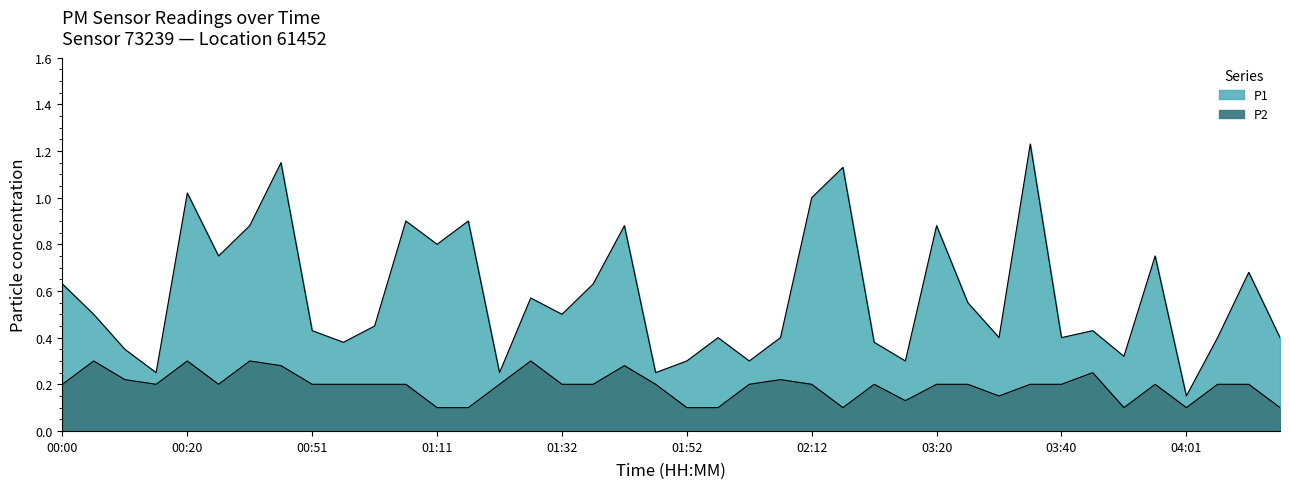

What is the difference between the P1 values at 03:45 and 00:41?

0.5